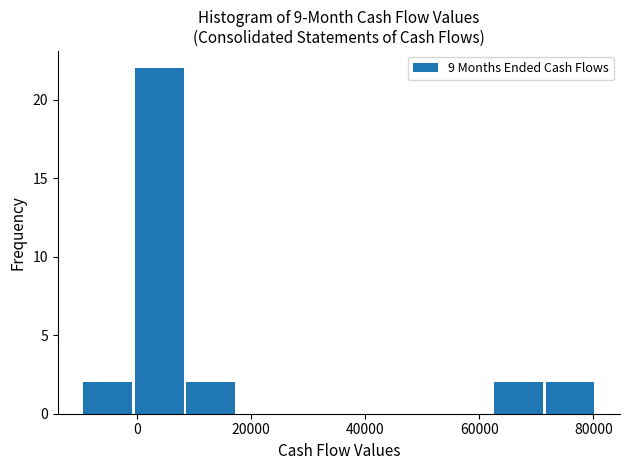

Over which range of the x-axis is the bar tallest?

0 to 8000